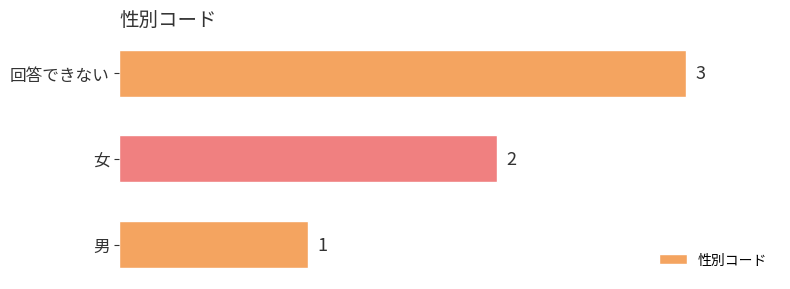

List the labels in order of value, smallest first.

男, 女, 回答できない